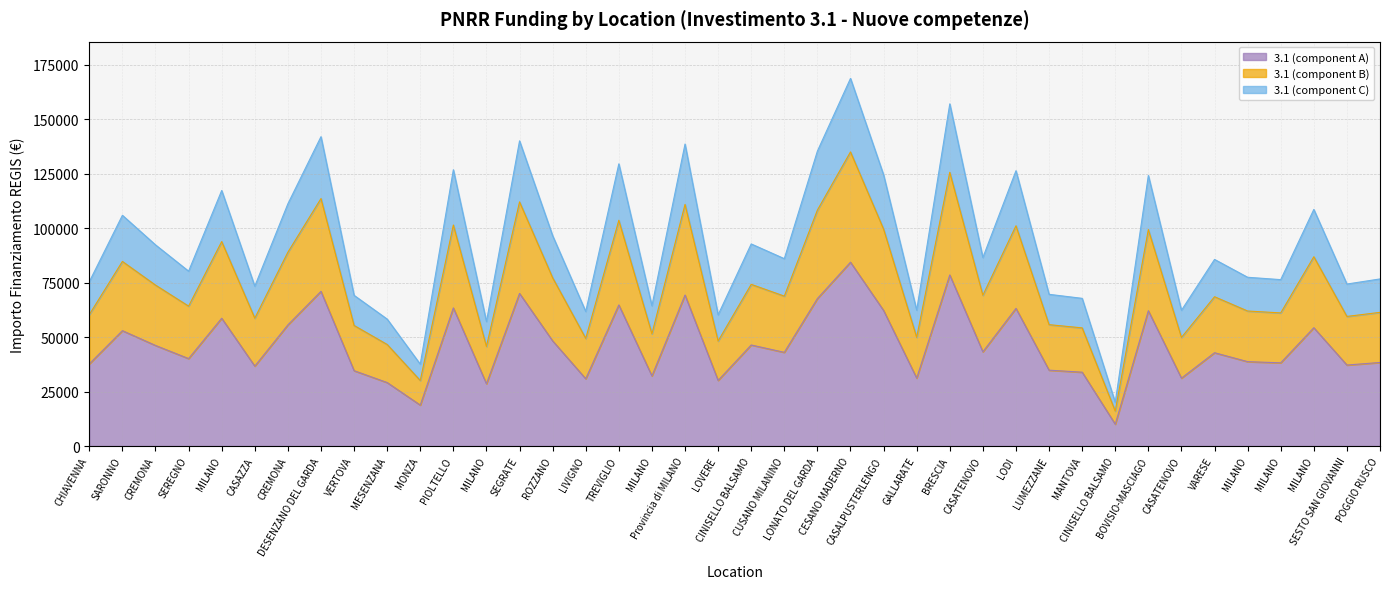

List the labels in order of value, largest first.

CESANO MADERNO, BRESCIA, DESENZANO DEL GARDA, SEGRATE, Provincia di MILANO, LONATO DEL GARDA, TREVIGLIO, PIOLTELLO, LODI, CASALPUSTERLENGO, BOVISIO-MASCIAGO, MILANO, CREMONA, MILANO, SARONNO, ROZZANO, CINISELLO BALSAMO, CREMONA, CASATENOVO, CUSANO MILANINO, VARESE, SEREGNO, MILANO, POGGIO RUSCO, MILANO, CHIAVENNA, SESTO SAN GIOVANNI, CASAZZA, LUMEZZANE, VERTOVA, MANTOVA, MILANO, GALLARATE, CASATENOVO, LIVIGNO, LOVERE, MESENZANA, MILANO, MONZA, CINISELLO BALSAMO